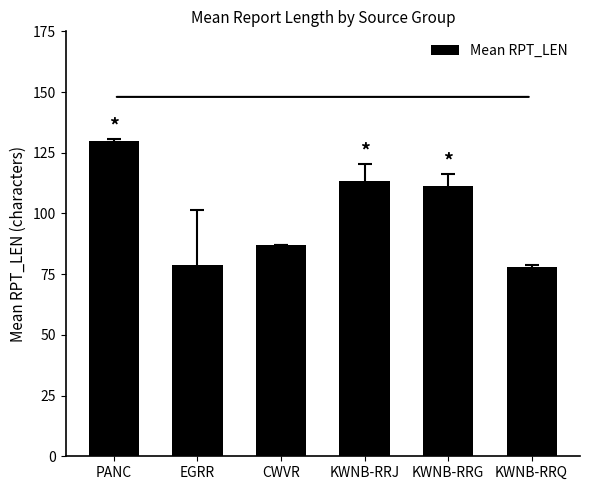

Reading left to right, what are all the values shown in this chart?

PANC=130.0	EGRR=78.8	CWVR=87.0	KWNB-RRJ=113.5	KWNB-RRG=111.4	KWNB-RRQ=77.8